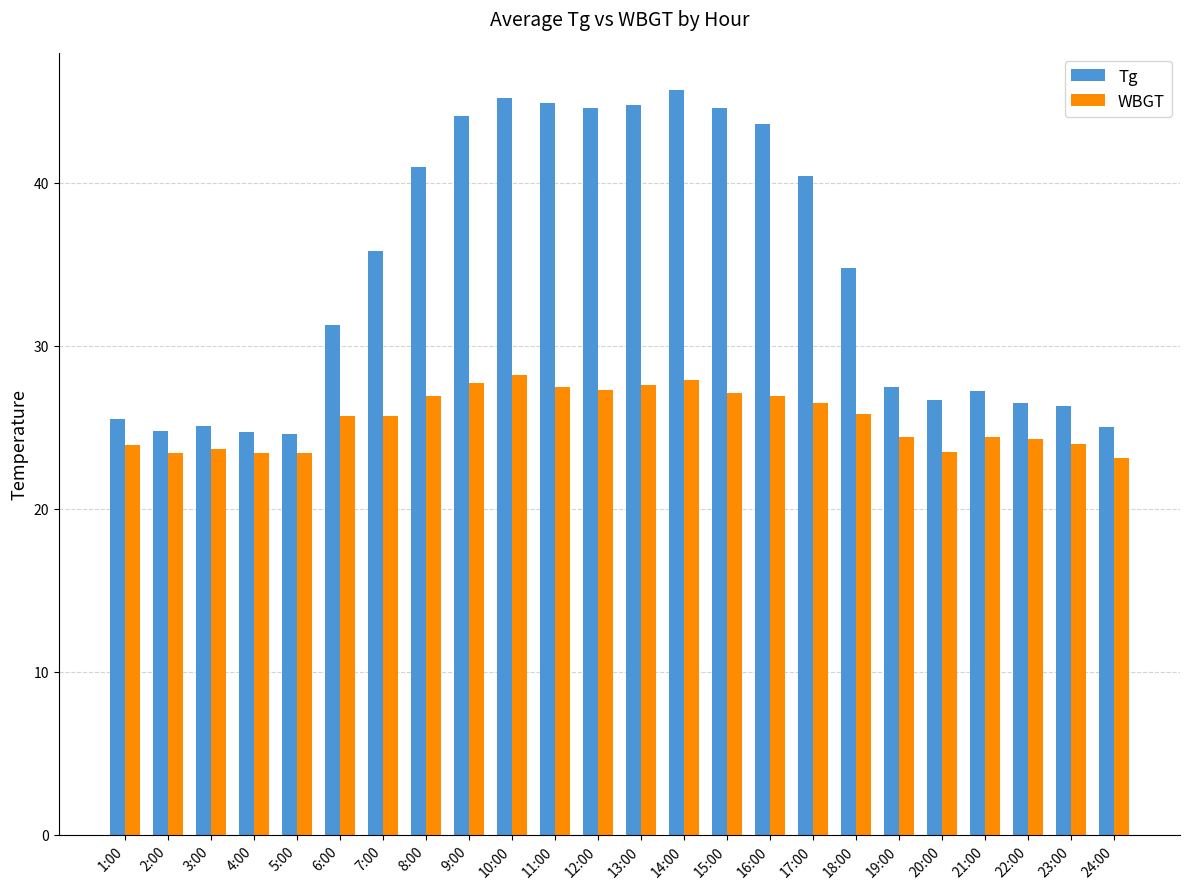

Which series has the largest total across all categories?

Tg